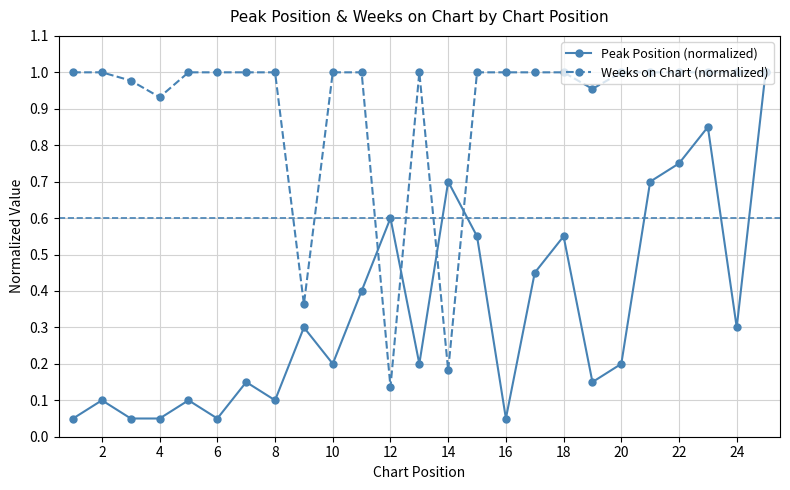

In Peak Position (normalized), how many points are higher than both neighbors (excluding endpoints)?

8